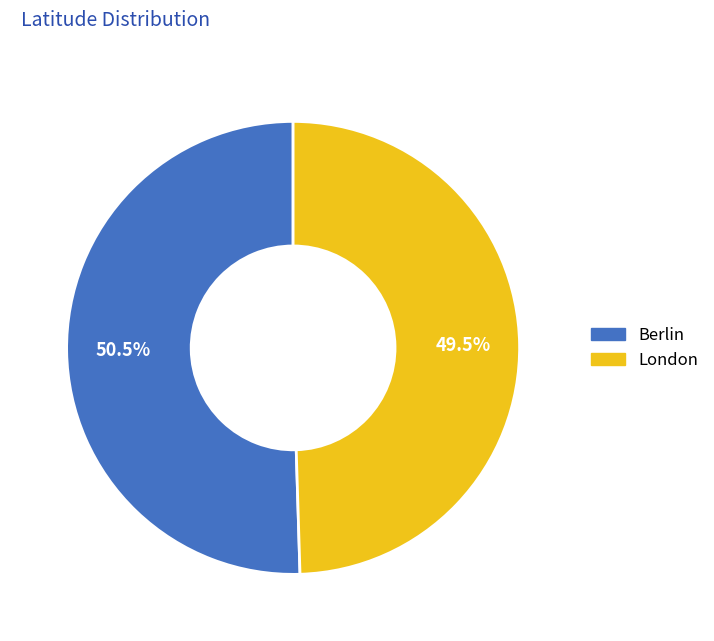

Combined, do London and Berlin account for over 50%?

Yes